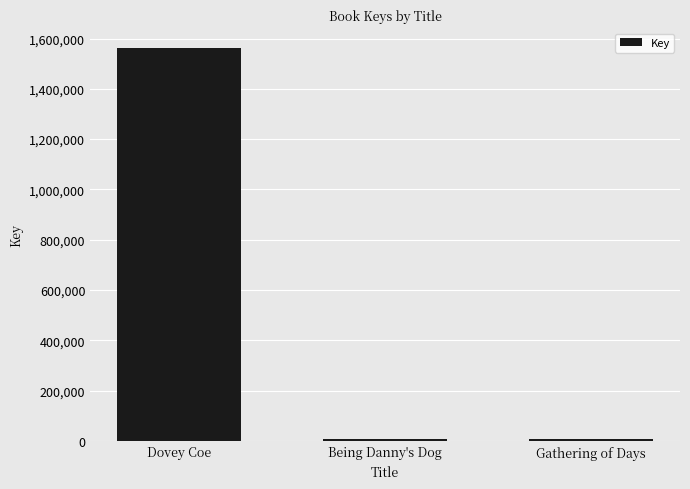

Count the number of data series in this chart.

1